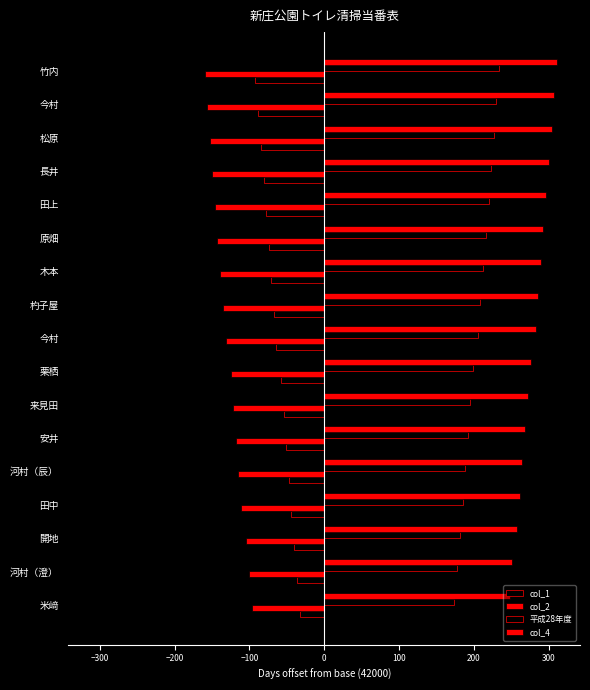

How many data points does each series have?

17